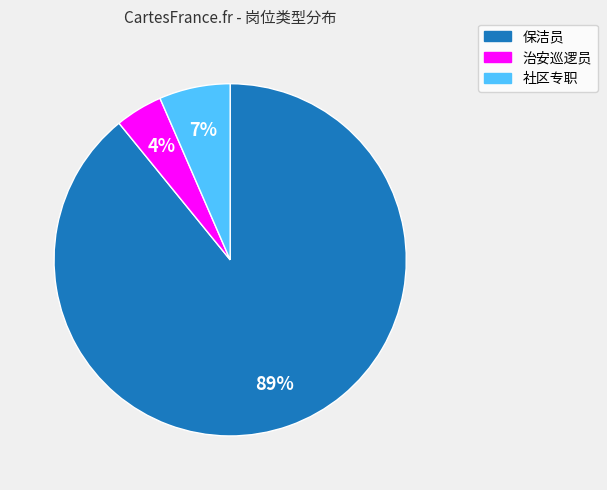

Combined, do 社区专职 and 保洁员 account for over 50%?

Yes